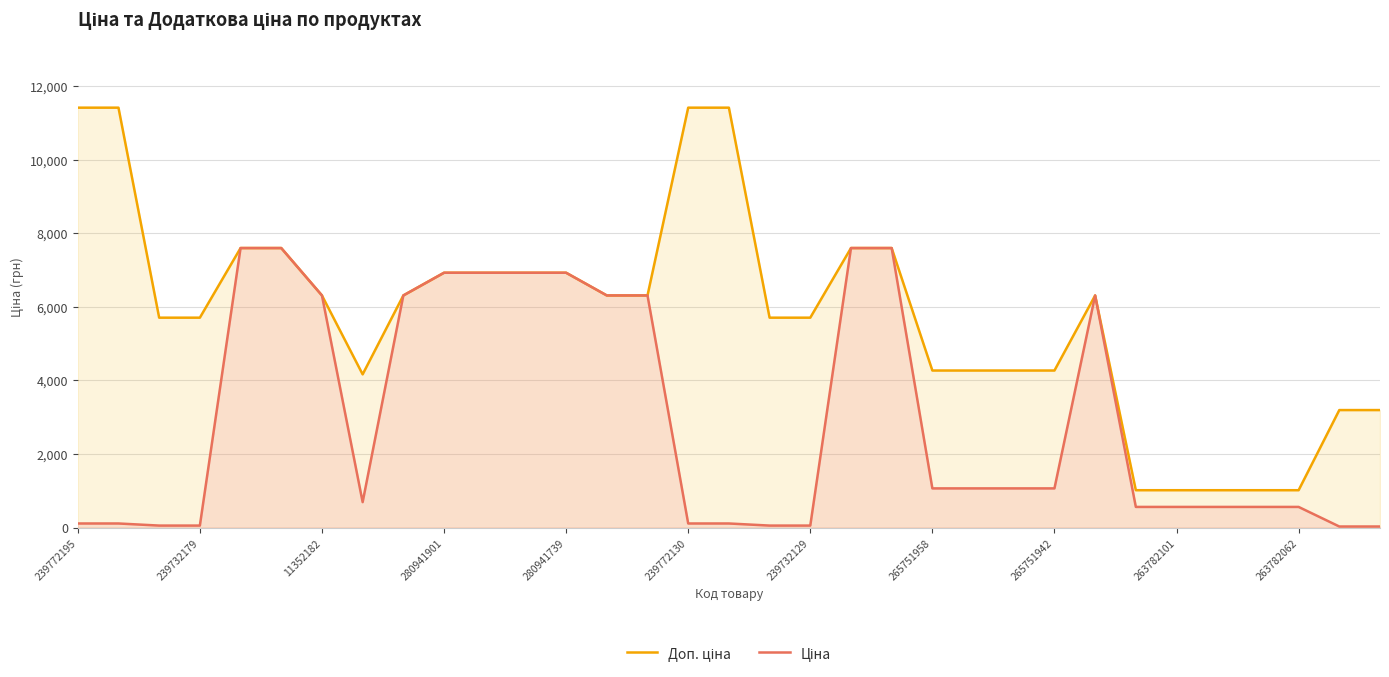

What are all the series names shown in the legend?

Доп. ціна, Ціна